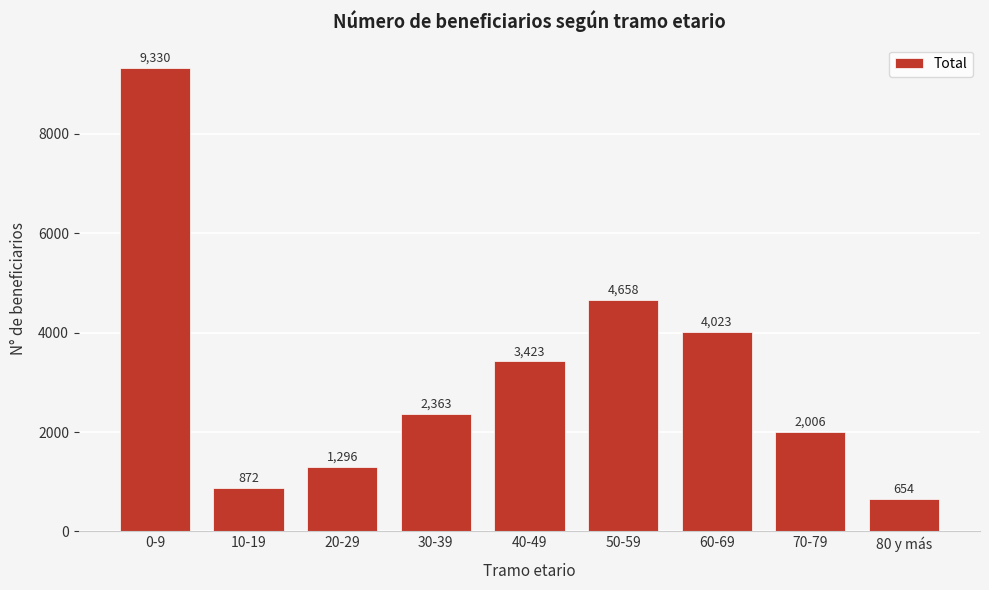

Reading left to right, what are all the values shown in this chart?

0-9=9330	10-19=872	20-29=1296	30-39=2363	40-49=3423	50-59=4658	60-69=4023	70-79=2006	80 y más=654